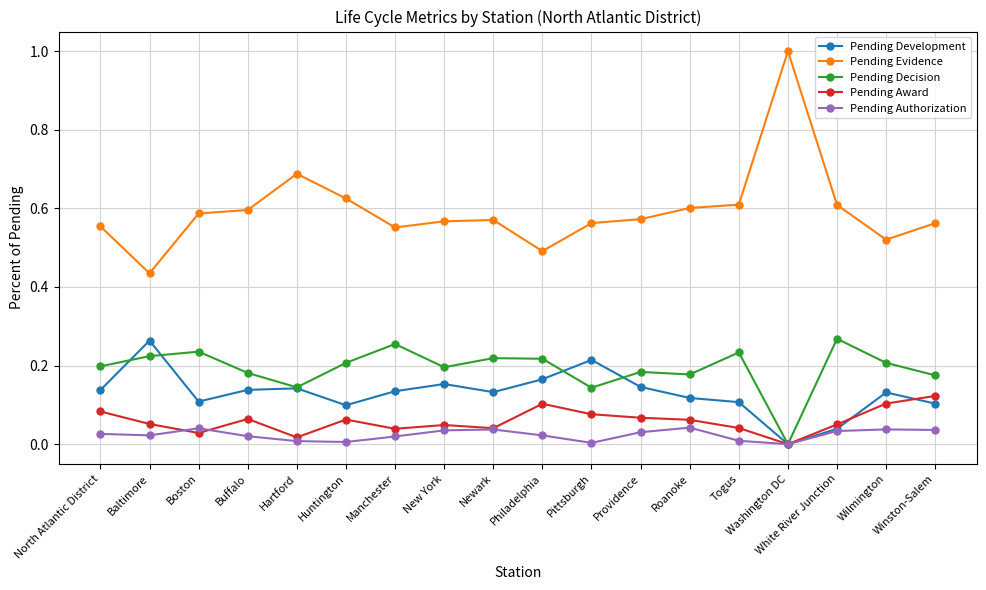

What is the greatest value displayed?

1.0